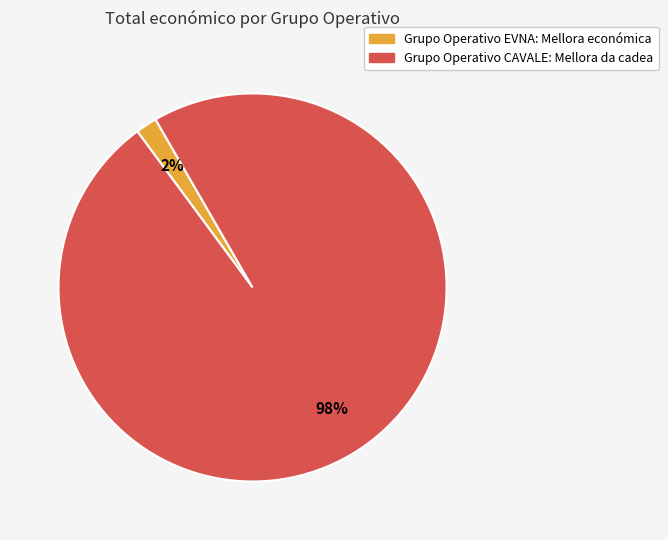

Is it true that Grupo Operativo CAVALE: Mellora da cadea is 87% of the pie?

False